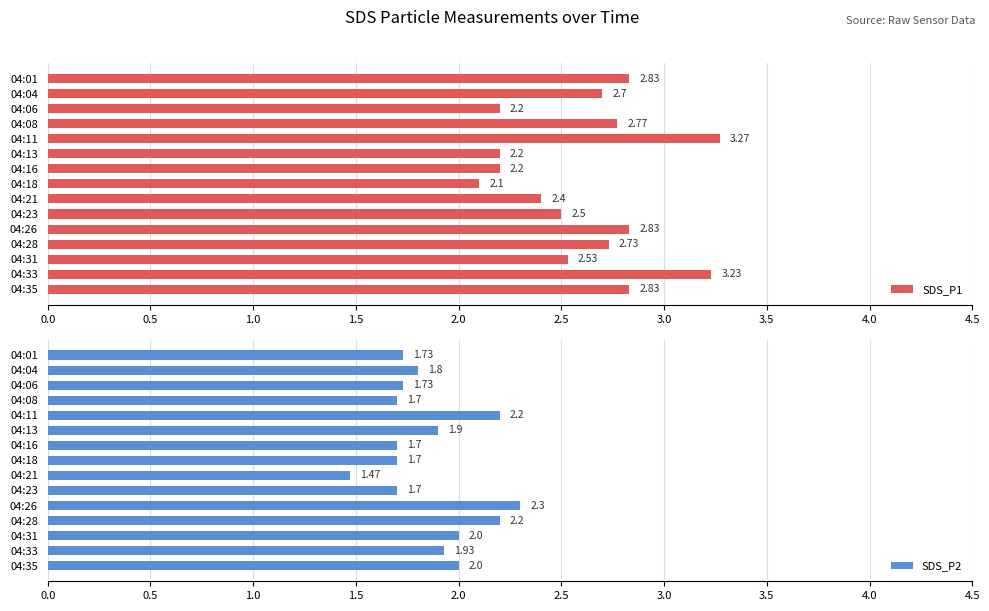

What is the difference between the second highest and second lowest values in the SDS_P1 series?

1.0